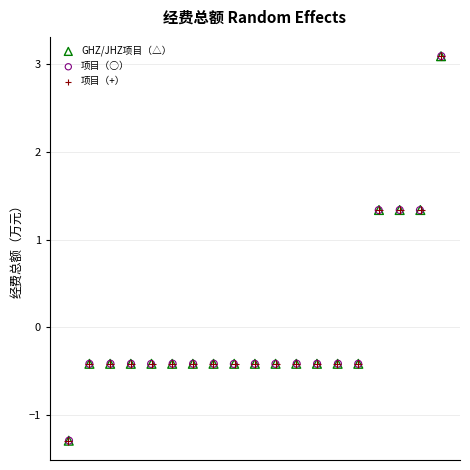

What are all the series names shown in the legend?

GHZ/JHZ项目（△）, 项目（○）, 项目（+）